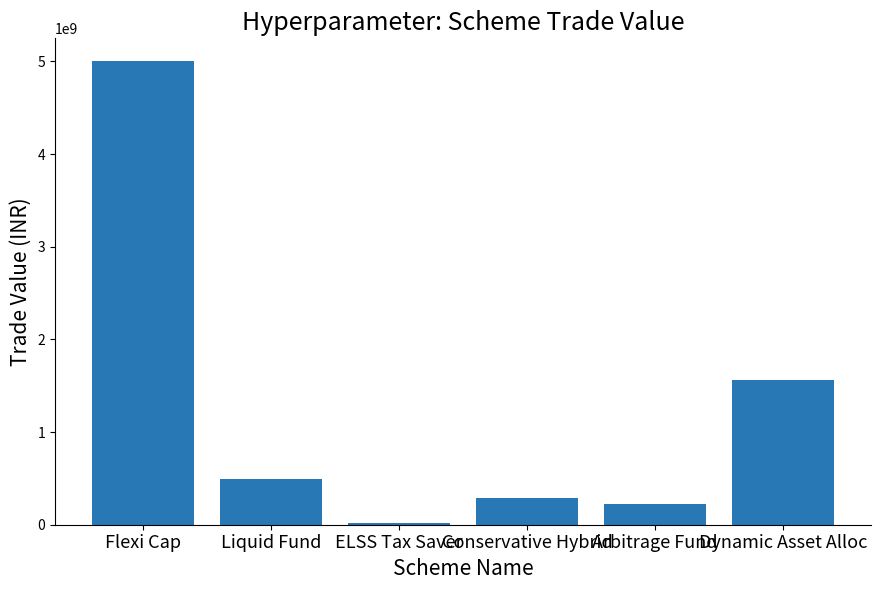

Reading left to right, list all the values displayed in this chart.

4999089207.0	492417000.0	19996318.5	286447262.3	228457938.7	1560712657.8